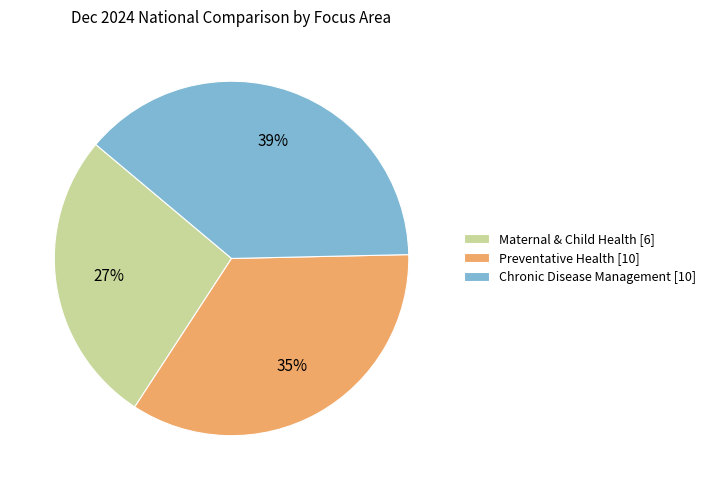

To the nearest percent, what percentage of the pie is Maternal & Child Health [6]?

27%